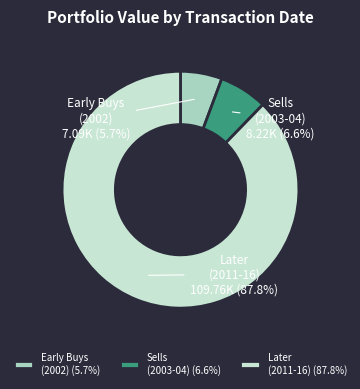

Between Sells (2003-04) and Early Buys (2002), which is larger?

Sells (2003-04)